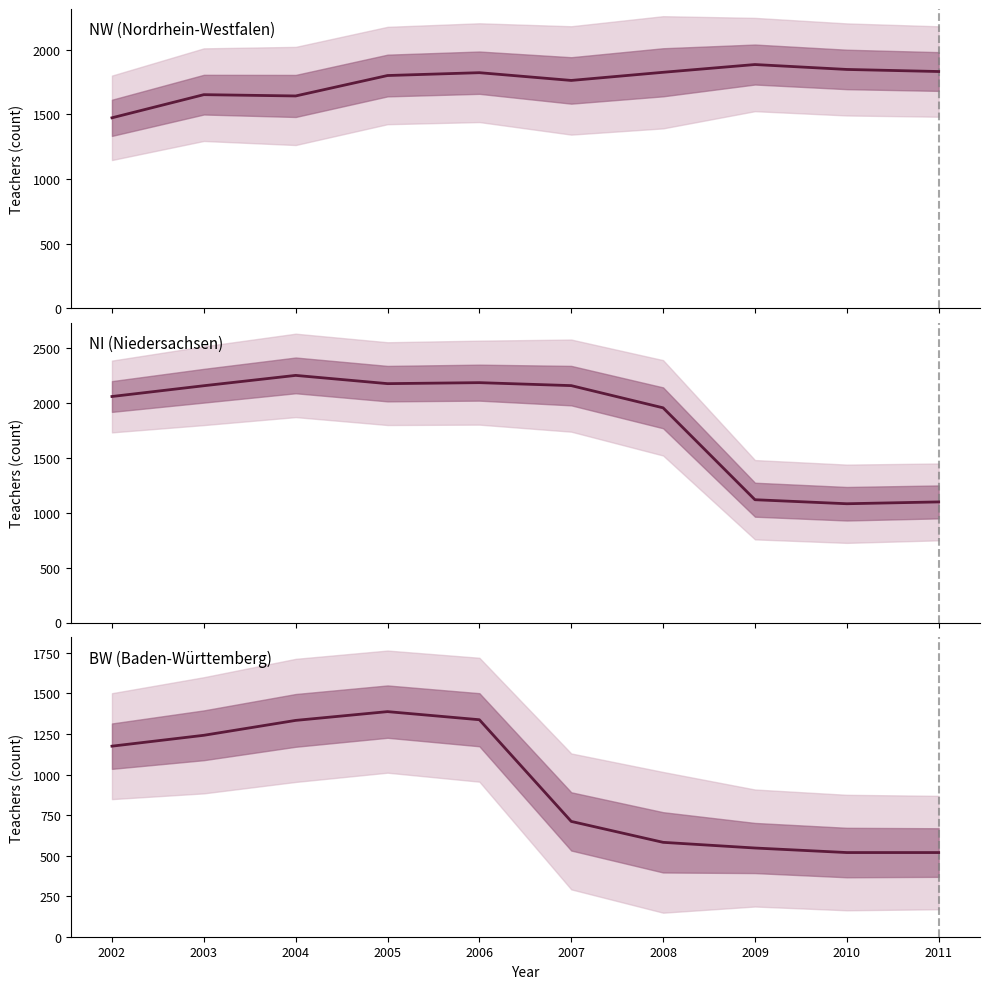

Is the value of NI at 2005 greater than the value of BW at 2002?

Yes